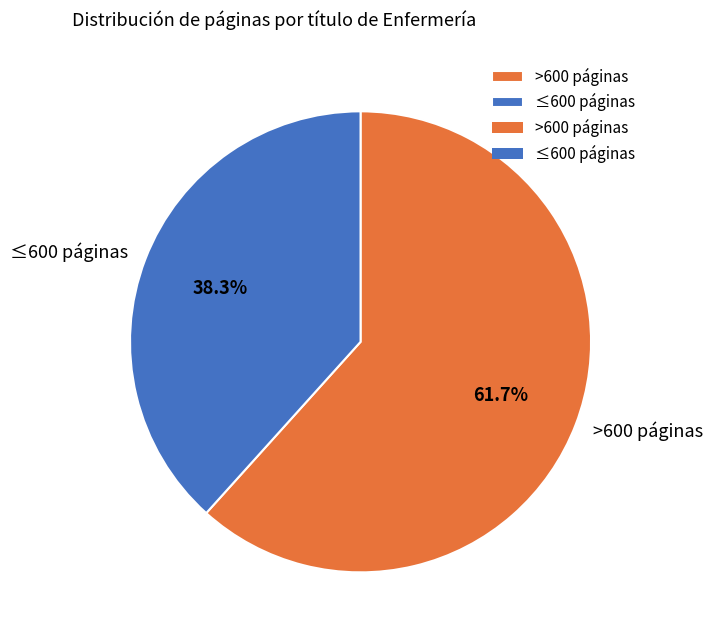

How many slices are in this pie chart?

2